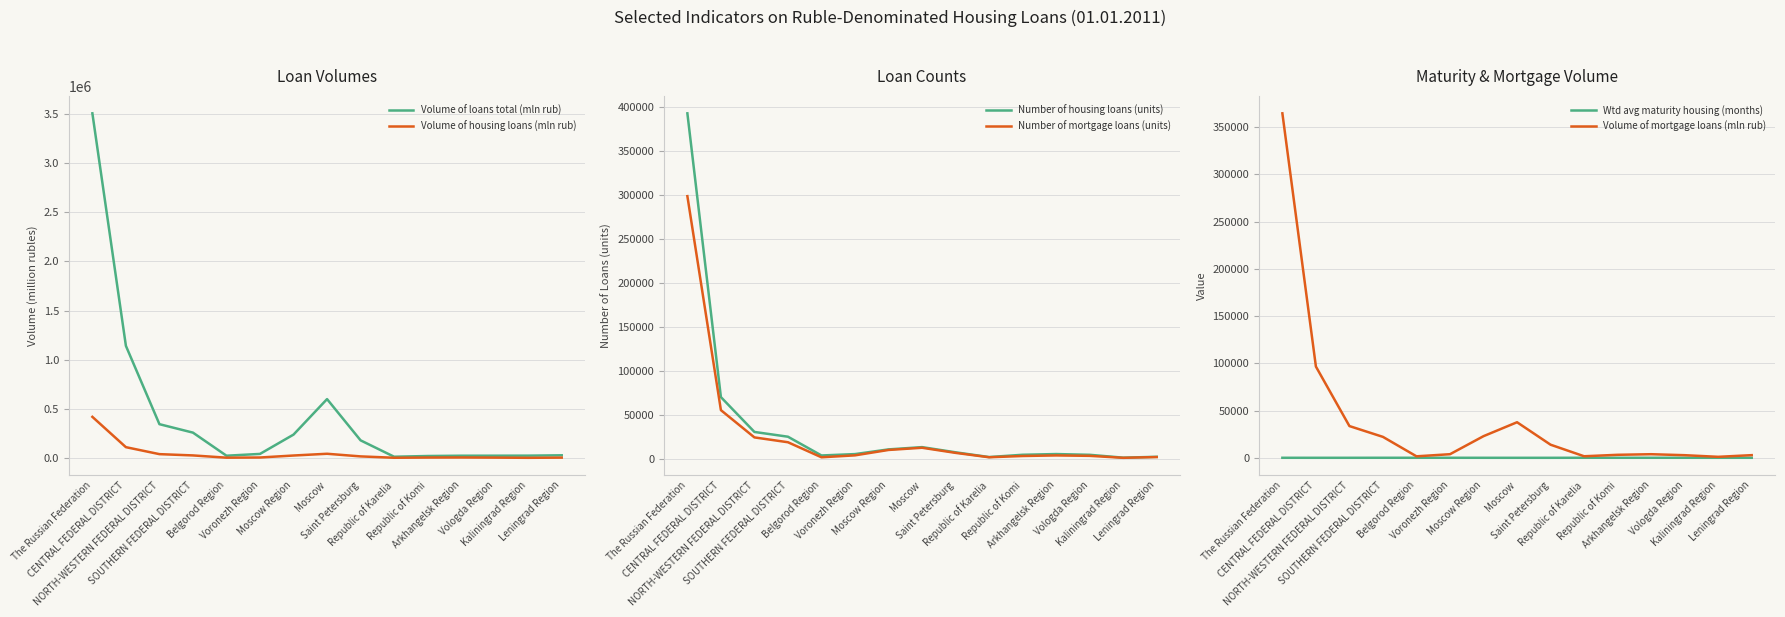

Where is Volume of mortgage loans (mln rub) nearest to the value 182919?

CENTRAL FEDERAL DISTRICT